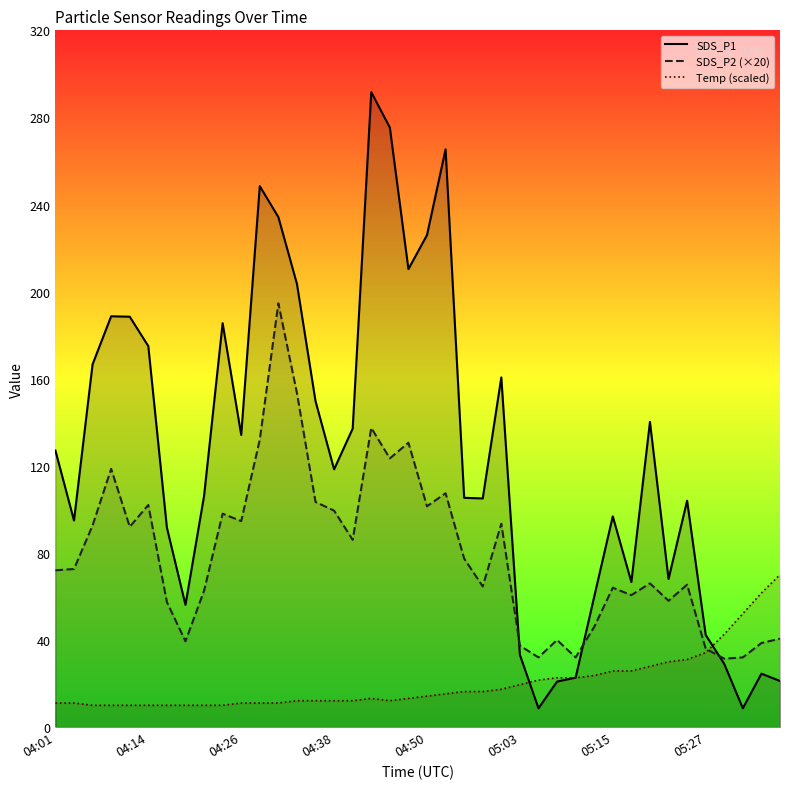

Reading left to right, what are all the values shown in this chart?

SDS_P1: 127.0	94.9	166.6	188.7	188.5	175.0	91.6	56.1	106.1	185.5	134.2	248.4	234.2	203.5	149.7	118.4	137.1	291.6	275.4	210.3	226.0	265.3	105.3	105.0	160.6	33.2	8.6	20.9	22.7	59.9	96.8	66.6	140.2	68.0	104.0	42.3	29.0	8.6	24.5	21.2
SDS_P2 (×20): 72.0	72.6	92.6	118.6	92.0	102.0	57.4	39.4	62.6	98.0	94.6	132.0	194.6	153.4	103.4	99.4	86.0	137.4	123.4	130.6	101.4	107.4	77.4	64.6	93.4	37.4	32.0	40.0	32.0	46.0	64.0	60.6	66.0	58.0	65.4	36.0	31.4	32.0	38.6	40.6
Temp (scaled): 11.1	11.1	10.0	10.0	10.0	10.0	10.0	10.0	10.0	10.0	11.1	11.1	11.1	12.1	12.1	12.1	12.1	13.2	12.1	13.2	14.2	15.3	16.3	16.3	17.4	19.5	21.6	22.6	22.6	23.7	25.8	25.8	27.9	30.0	31.1	34.2	42.6	52.1	61.6	70.0